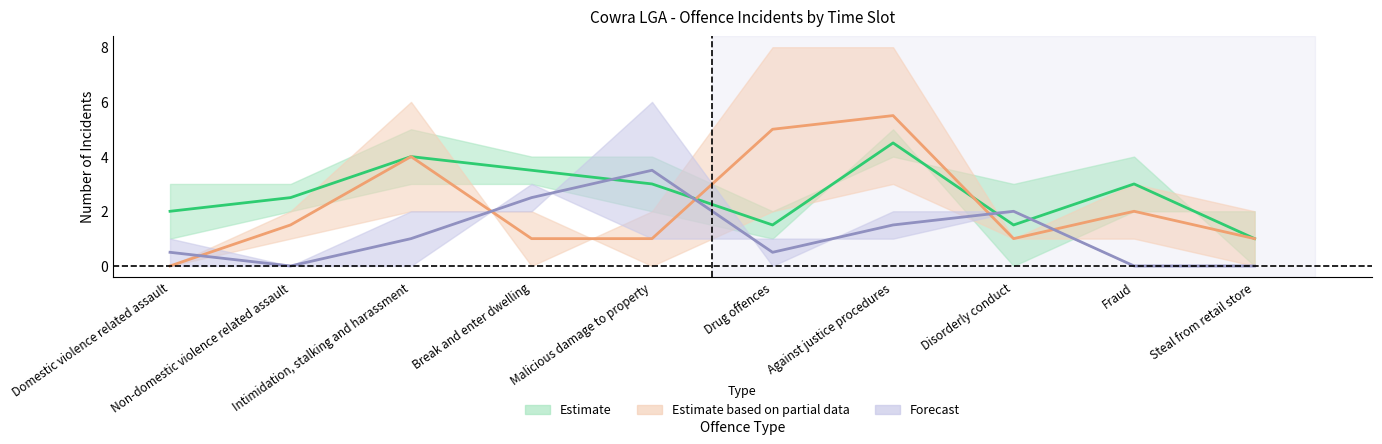

What position from the left is Domestic violence related assault?

1